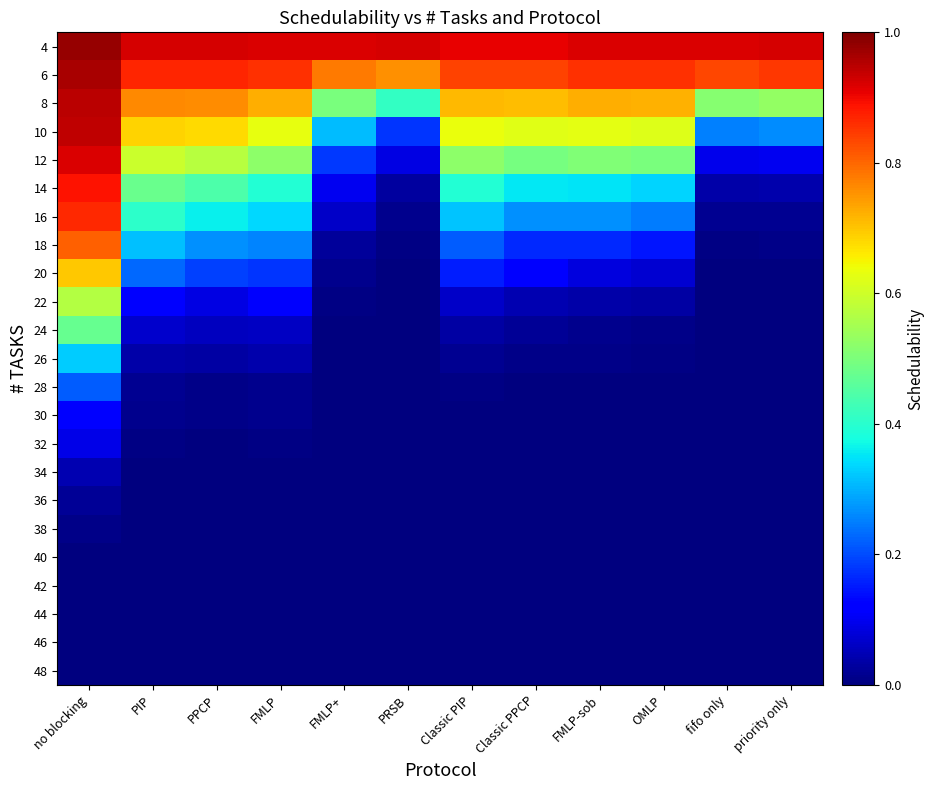

Reading left to right, list all the values displayed in this chart.

4: no blocking=1.0	PIP=0.9	PPCP=0.9	FMLP=0.9	FMLP+=0.9	PRSB=0.9	Classic PIP=0.9	Classic PPCP=0.9	FMLP-sob=0.9	OMLP=0.9	fifo only=0.9	priority only=0.9
6: no blocking=1.0	PIP=0.9	PPCP=0.9	FMLP=0.9	FMLP+=0.8	PRSB=0.8	Classic PIP=0.8	Classic PPCP=0.8	FMLP-sob=0.9	OMLP=0.9	fifo only=0.8	priority only=0.8
8: no blocking=0.9	PIP=0.8	PPCP=0.8	FMLP=0.7	FMLP+=0.5	PRSB=0.4	Classic PIP=0.7	Classic PPCP=0.7	FMLP-sob=0.7	OMLP=0.7	fifo only=0.5	priority only=0.5
10: no blocking=0.9	PIP=0.7	PPCP=0.7	FMLP=0.6	FMLP+=0.3	PRSB=0.2	Classic PIP=0.6	Classic PPCP=0.6	FMLP-sob=0.6	OMLP=0.6	fifo only=0.3	priority only=0.3
12: no blocking=0.9	PIP=0.6	PPCP=0.6	FMLP=0.5	FMLP+=0.2	PRSB=0.1	Classic PIP=0.5	Classic PPCP=0.5	FMLP-sob=0.5	OMLP=0.5	fifo only=0.1	priority only=0.1
14: no blocking=0.9	PIP=0.5	PPCP=0.4	FMLP=0.4	FMLP+=0.1	PRSB=0.0	Classic PIP=0.4	Classic PPCP=0.4	FMLP-sob=0.3	OMLP=0.3	fifo only=0.0	priority only=0.0
16: no blocking=0.9	PIP=0.4	PPCP=0.4	FMLP=0.3	FMLP+=0.1	PRSB=0.0	Classic PIP=0.3	Classic PPCP=0.3	FMLP-sob=0.3	OMLP=0.2	fifo only=0.0	priority only=0.0
18: no blocking=0.8	PIP=0.3	PPCP=0.3	FMLP=0.3	FMLP+=0.0	PRSB=0.0	Classic PIP=0.2	Classic PPCP=0.2	FMLP-sob=0.2	OMLP=0.1	fifo only=0.0	priority only=0.0
20: no blocking=0.7	PIP=0.2	PPCP=0.2	FMLP=0.2	FMLP+=0.0	PRSB=0.0	Classic PIP=0.2	Classic PPCP=0.1	FMLP-sob=0.1	OMLP=0.1	fifo only=0.0	priority only=0.0
22: no blocking=0.6	PIP=0.1	PPCP=0.1	FMLP=0.1	FMLP+=0.0	PRSB=0.0	Classic PIP=0.1	Classic PPCP=0.0	FMLP-sob=0.0	OMLP=0.0	fifo only=0.0	priority only=0.0
24: no blocking=0.5	PIP=0.1	PPCP=0.1	FMLP=0.1	FMLP+=0.0	PRSB=0.0	Classic PIP=0.0	Classic PPCP=0.0	FMLP-sob=0.0	OMLP=0.0	fifo only=0.0	priority only=0.0
26: no blocking=0.3	PIP=0.0	PPCP=0.0	FMLP=0.0	FMLP+=0.0	PRSB=0.0	Classic PIP=0.0	Classic PPCP=0.0	FMLP-sob=0.0	OMLP=0.0	fifo only=0.0	priority only=0.0
28: no blocking=0.2	PIP=0.0	PPCP=0.0	FMLP=0.0	FMLP+=0.0	PRSB=0.0	Classic PIP=0.0	Classic PPCP=0.0	FMLP-sob=0.0	OMLP=0.0	fifo only=0.0	priority only=0.0
30: no blocking=0.1	PIP=0.0	PPCP=0.0	FMLP=0.0	FMLP+=0.0	PRSB=0.0	Classic PIP=0.0	Classic PPCP=0.0	FMLP-sob=0.0	OMLP=0.0	fifo only=0.0	priority only=0.0
32: no blocking=0.1	PIP=0.0	PPCP=0.0	FMLP=0.0	FMLP+=0.0	PRSB=0.0	Classic PIP=0.0	Classic PPCP=0.0	FMLP-sob=0.0	OMLP=0.0	fifo only=0.0	priority only=0.0
34: no blocking=0.0	PIP=0.0	PPCP=0.0	FMLP=0.0	FMLP+=0.0	PRSB=0.0	Classic PIP=0.0	Classic PPCP=0.0	FMLP-sob=0.0	OMLP=0.0	fifo only=0.0	priority only=0.0
36: no blocking=0.0	PIP=0.0	PPCP=0.0	FMLP=0.0	FMLP+=0.0	PRSB=0.0	Classic PIP=0.0	Classic PPCP=0.0	FMLP-sob=0.0	OMLP=0.0	fifo only=0.0	priority only=0.0
38: no blocking=0.0	PIP=0.0	PPCP=0.0	FMLP=0.0	FMLP+=0.0	PRSB=0.0	Classic PIP=0.0	Classic PPCP=0.0	FMLP-sob=0.0	OMLP=0.0	fifo only=0.0	priority only=0.0
40: no blocking=0.0	PIP=0.0	PPCP=0.0	FMLP=0.0	FMLP+=0.0	PRSB=0.0	Classic PIP=0.0	Classic PPCP=0.0	FMLP-sob=0.0	OMLP=0.0	fifo only=0.0	priority only=0.0
42: no blocking=0.0	PIP=0.0	PPCP=0.0	FMLP=0.0	FMLP+=0.0	PRSB=0.0	Classic PIP=0.0	Classic PPCP=0.0	FMLP-sob=0.0	OMLP=0.0	fifo only=0.0	priority only=0.0
44: no blocking=0.0	PIP=0.0	PPCP=0.0	FMLP=0.0	FMLP+=0.0	PRSB=0.0	Classic PIP=0.0	Classic PPCP=0.0	FMLP-sob=0.0	OMLP=0.0	fifo only=0.0	priority only=0.0
46: no blocking=0.0	PIP=0.0	PPCP=0.0	FMLP=0.0	FMLP+=0.0	PRSB=0.0	Classic PIP=0.0	Classic PPCP=0.0	FMLP-sob=0.0	OMLP=0.0	fifo only=0.0	priority only=0.0
48: no blocking=0.0	PIP=0.0	PPCP=0.0	FMLP=0.0	FMLP+=0.0	PRSB=0.0	Classic PIP=0.0	Classic PPCP=0.0	FMLP-sob=0.0	OMLP=0.0	fifo only=0.0	priority only=0.0